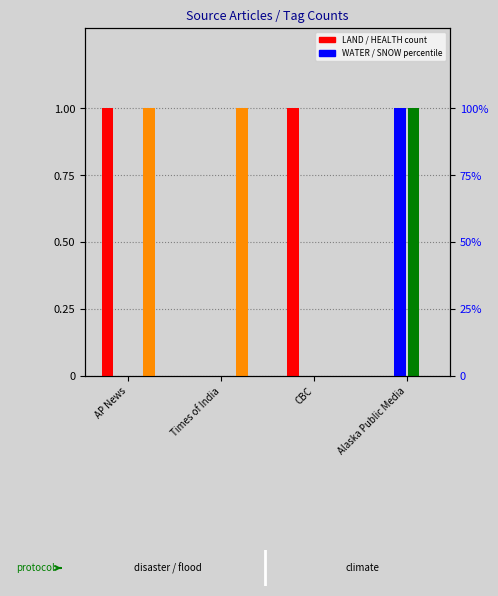

Reading left to right, extract all data points from this chart.

LAND: 1	0	1	0
WATER: 0	0	0	1
SNOW: 0	0	0	1
HEALTH: 1	1	0	0